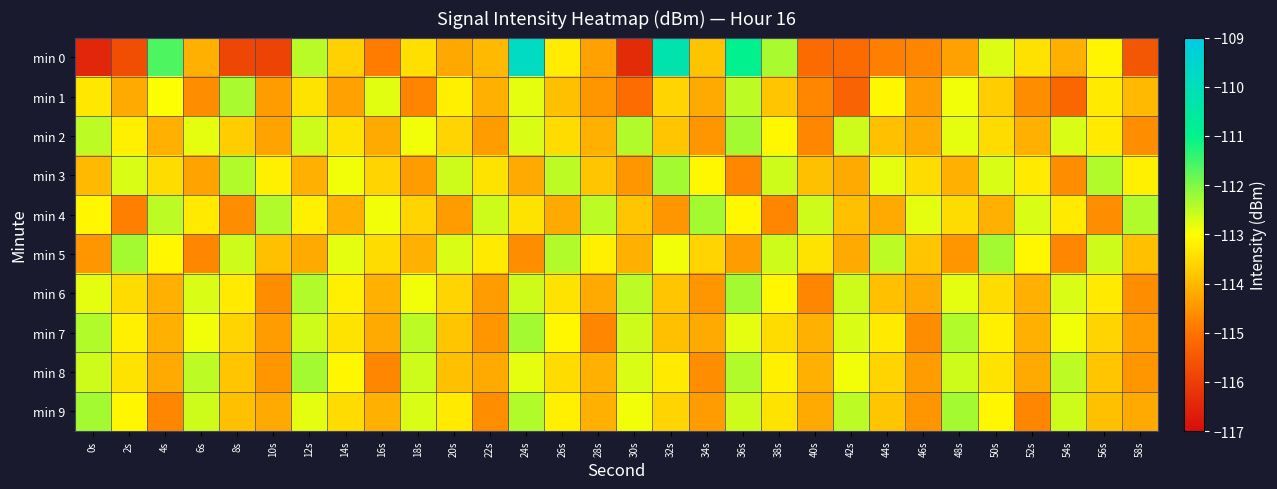

Which series has the largest range (max minus min)?

min 0